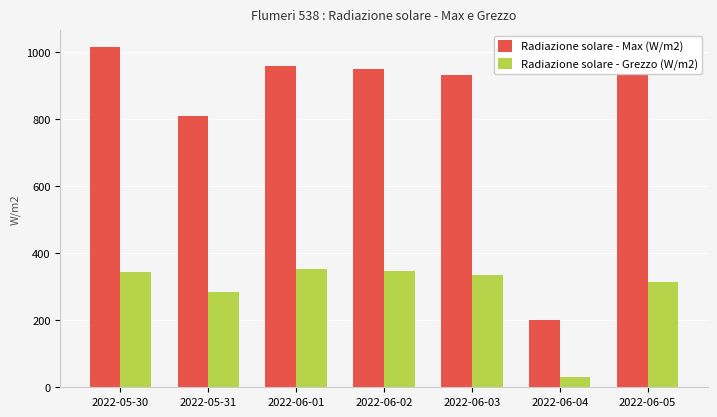

What position from the right is 2022-06-04?

2